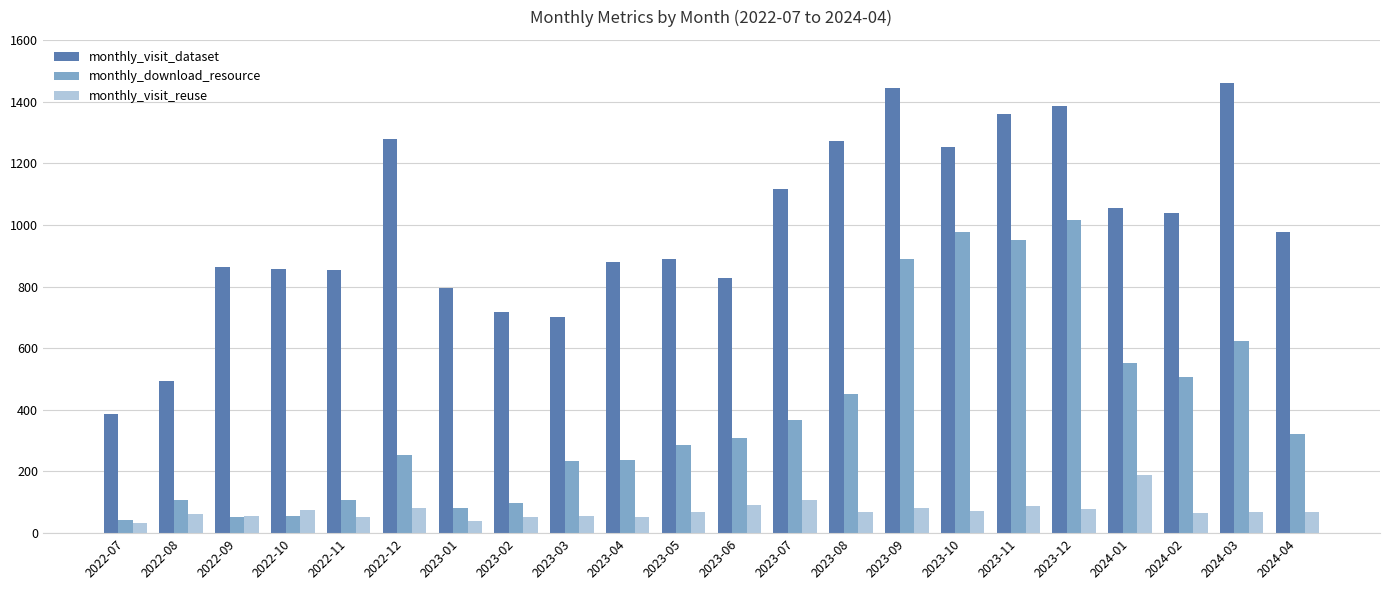

What is the difference between the monthly_visit_dataset values at 2024-04 and 2024-02?

61